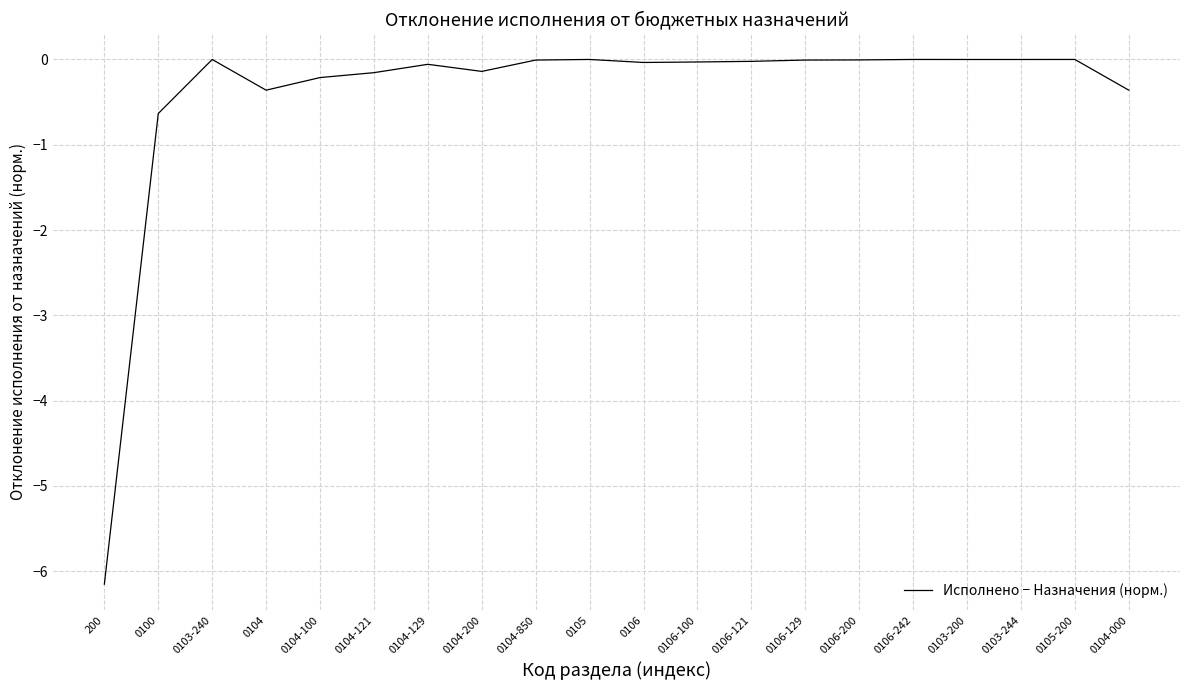

The value at 0104 is -0.4. True or false?

True